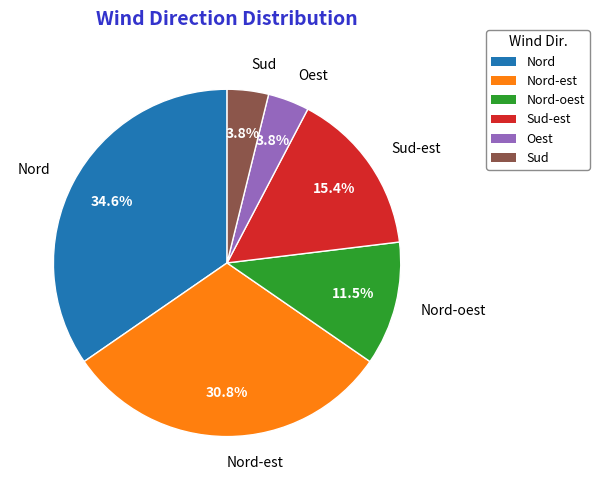

Is there any slice that represents more than half of the pie?

No